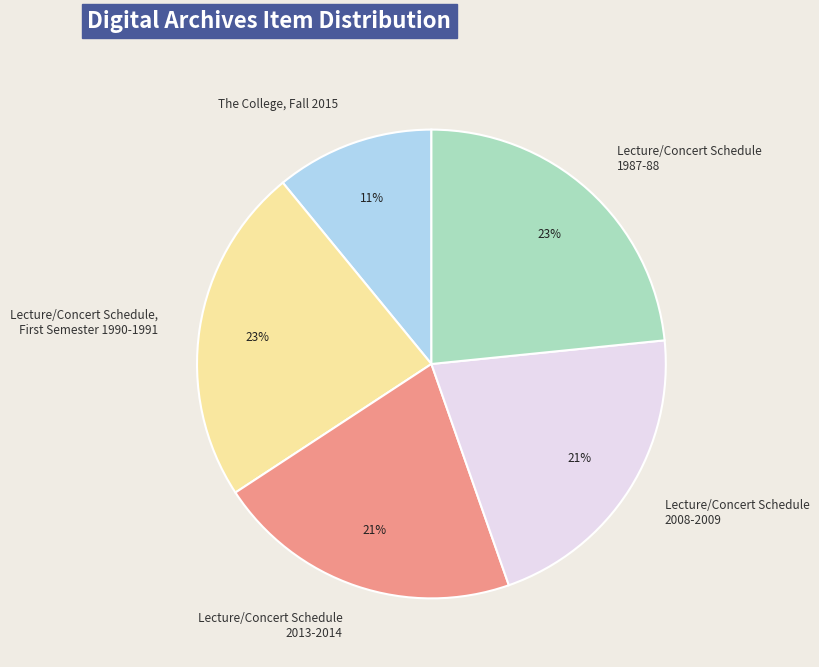

Count the number of slices in the pie.

5